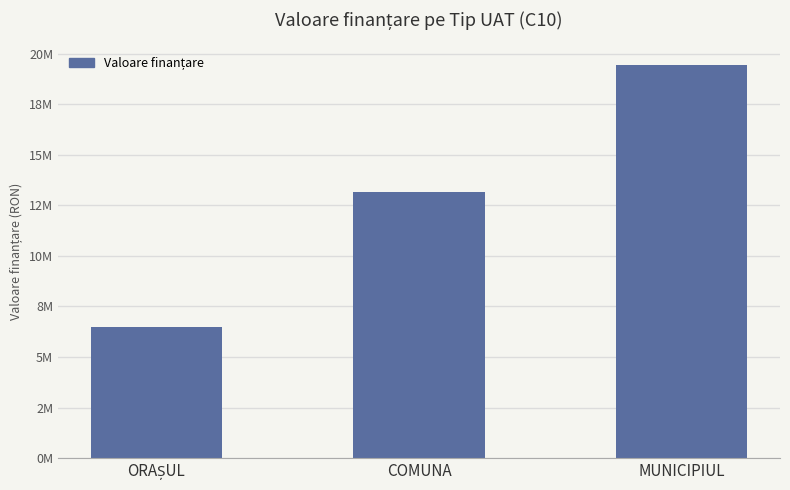

Which has a higher value, COMUNA or MUNICIPIUL?

MUNICIPIUL